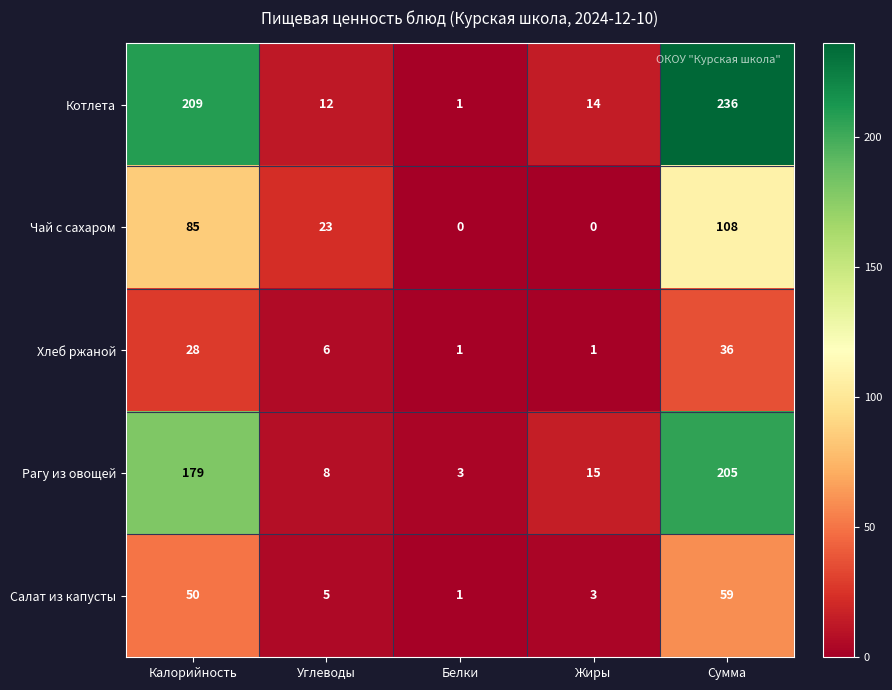

Where does the Хлеб ржаной series first go above 6?

Калорийность